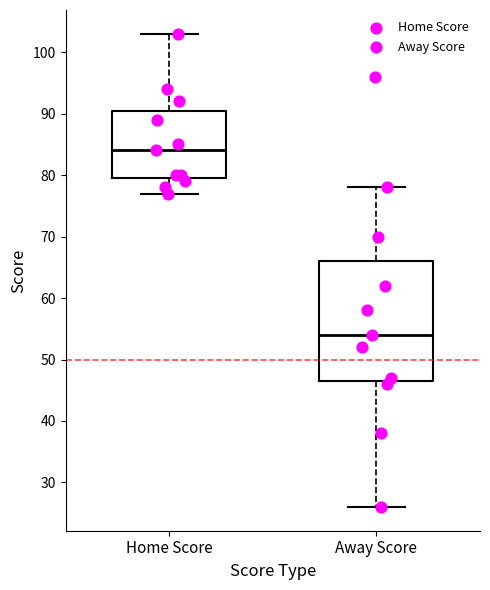

Reading left to right, transcribe this box plot: for each box, give where its median line is, the range the box spans, and where its two whiskers end, as read against the y-axis. The values are not printed on the chart, so give them approximately, as read against the axis.

Home Score: median 84, box 80 to 91, whiskers 77 to 103
Away Score: median 54, box 47 to 66, whiskers 26 to 78